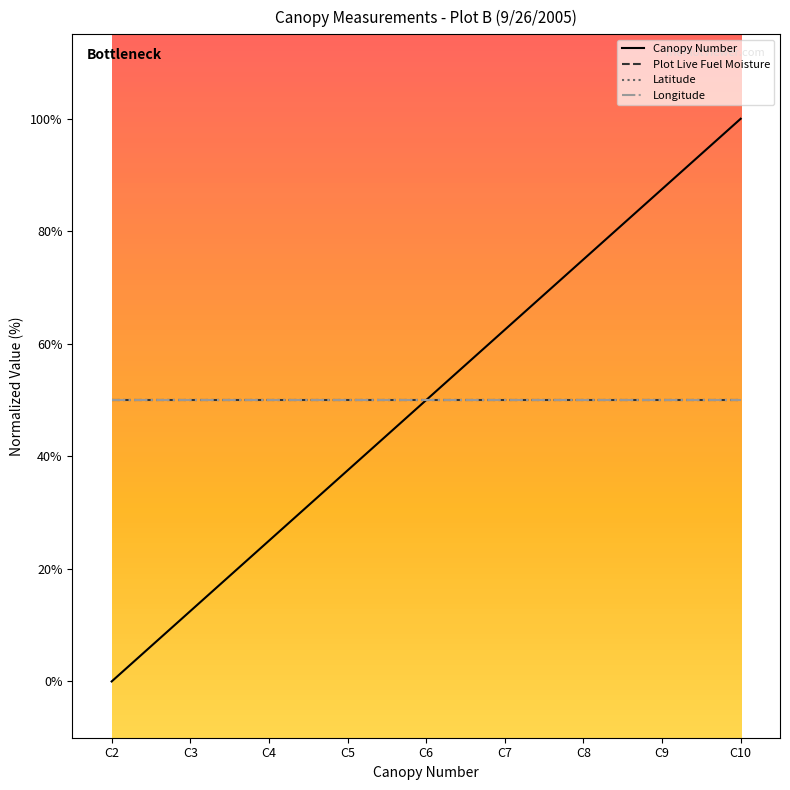

True or false: Latitude has a value of 83.3 at C2.

False